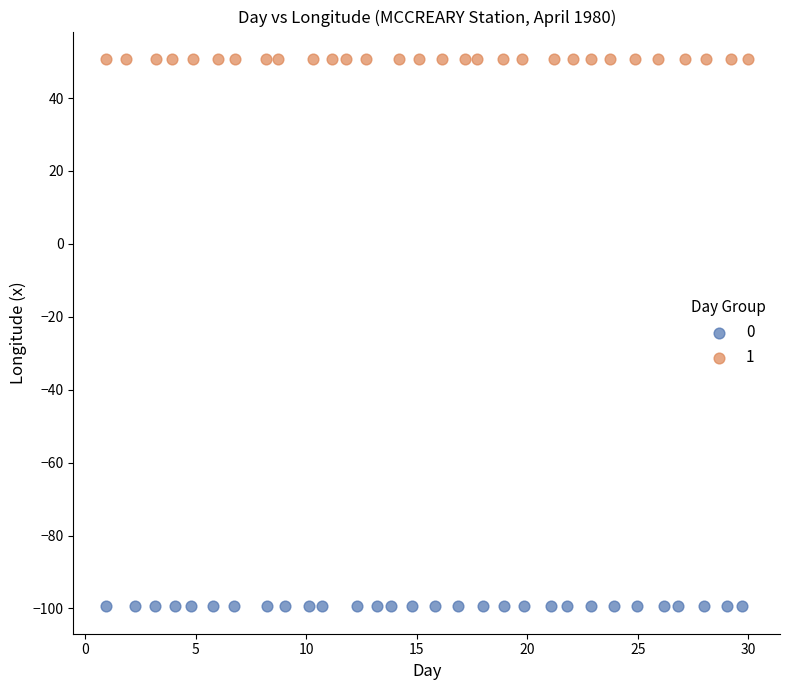

Which series reaches the minimum Y coordinate?

0